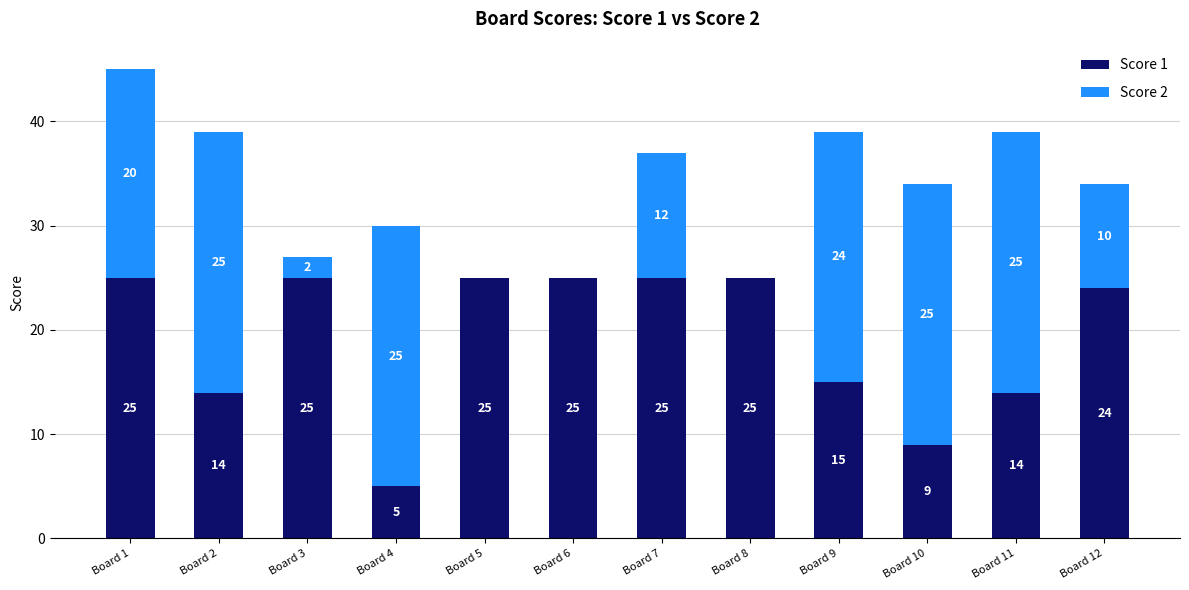

Does the chart contain stacked bars?

Yes